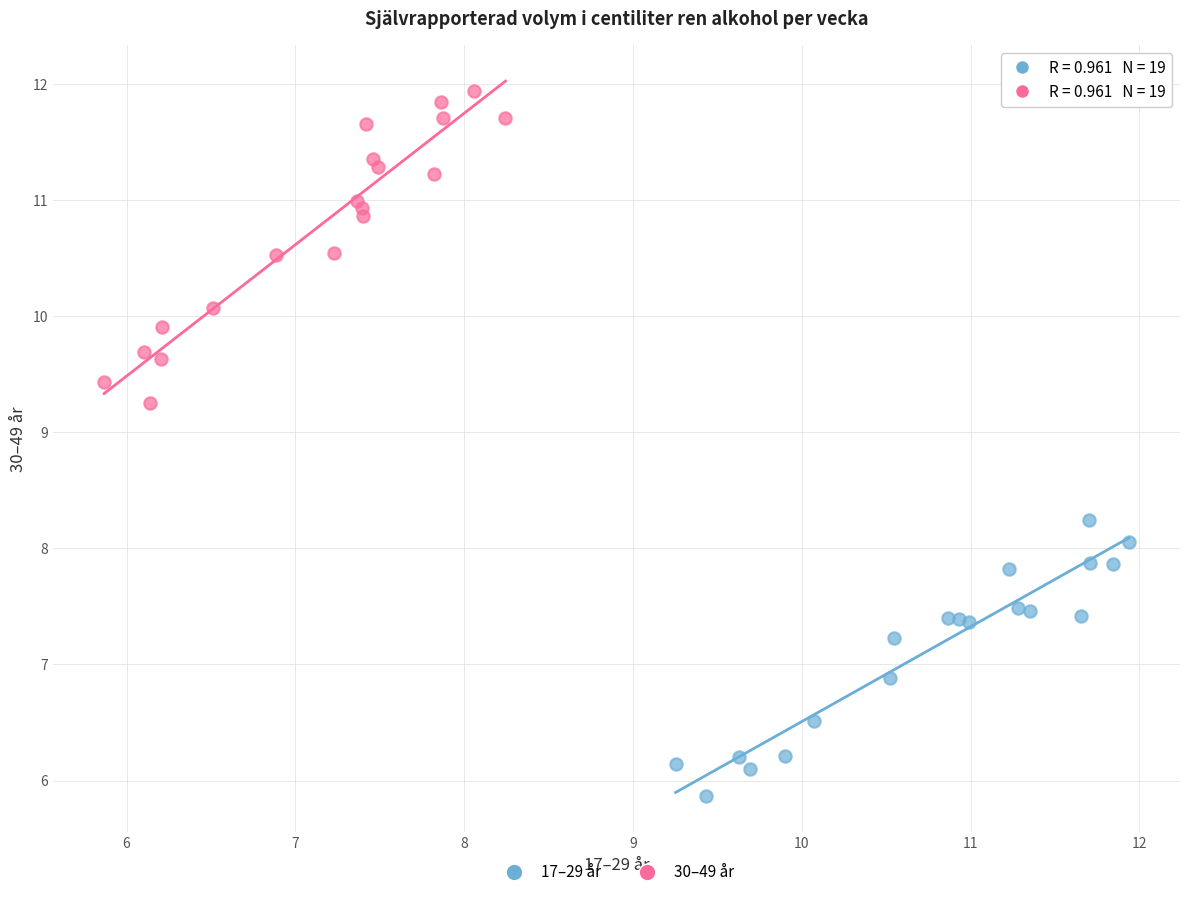

Which series contains the lowest Y value?

17–29 år